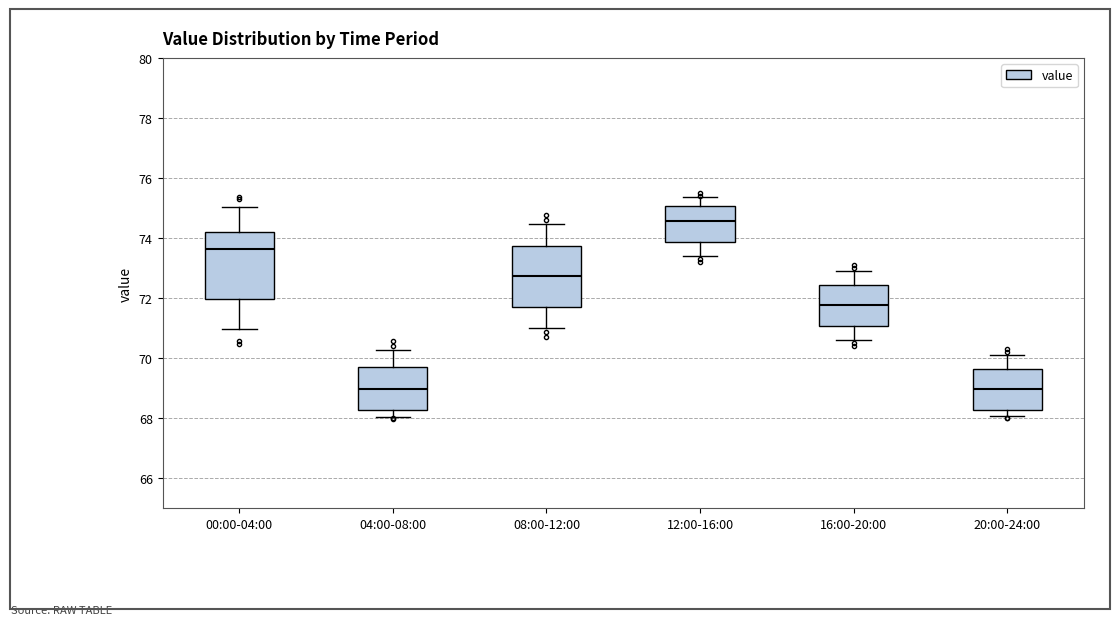

Which box is the tallest, from its lower edge to its upper edge?

00:00-04:00